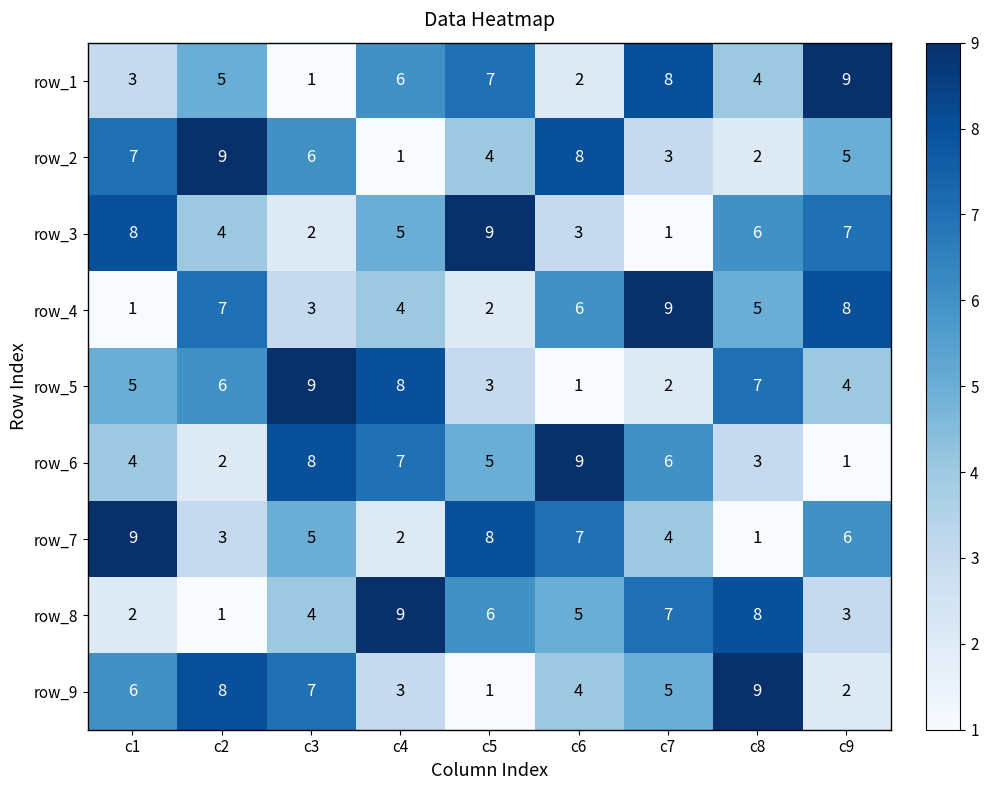

The value of row_3 at c1 is 2. True or false?

False